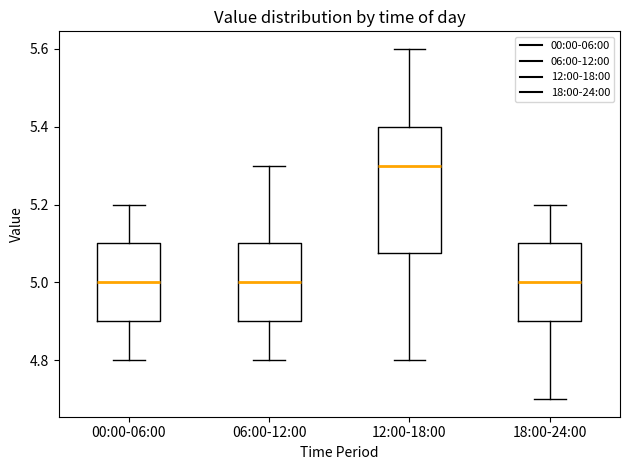

Where does the lower whisker of the box for 00:00-06:00 end on the y-axis? The values are not printed on the chart, so give them approximately, as read against the axis.

4.80